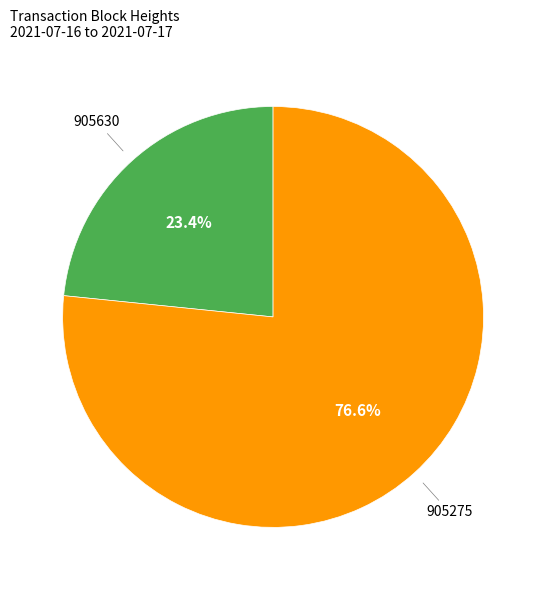

Is there a majority slice in this chart?

Yes